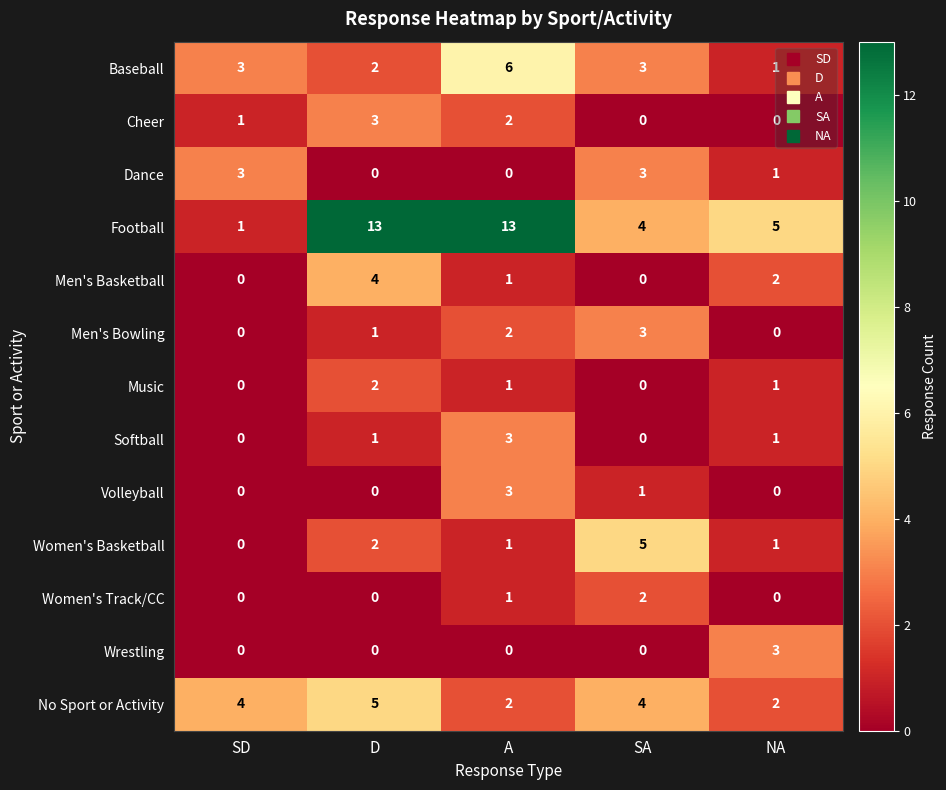

Which series has the largest total across all categories?

Football